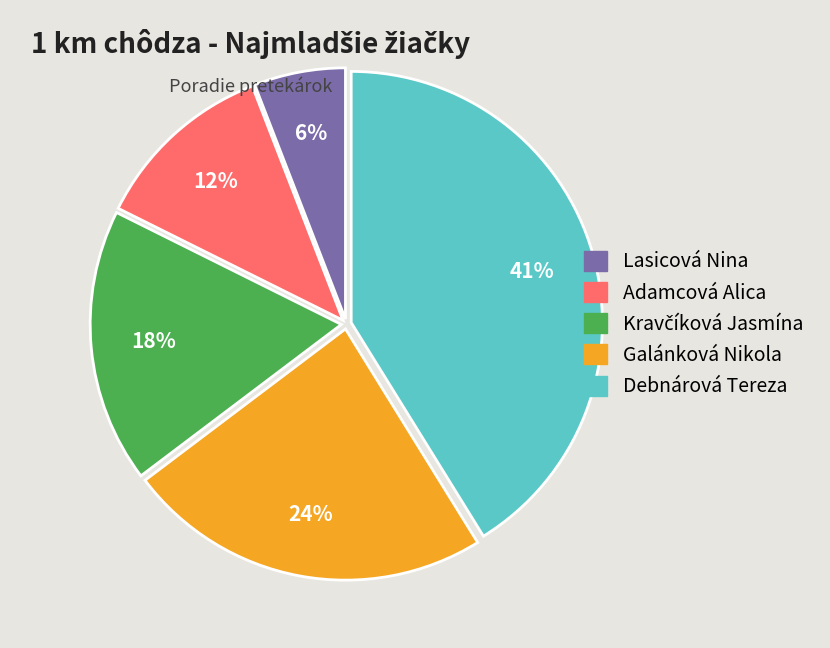

Count the number of slices in the pie.

5